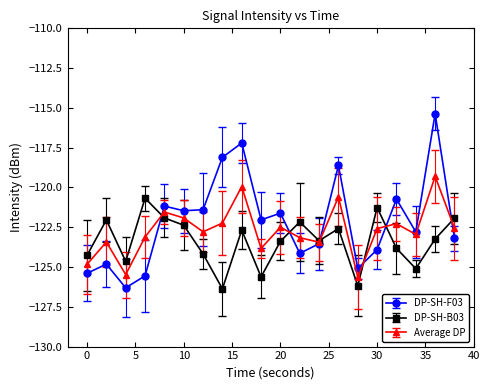

List the series in order of their peak value, lowest first.

DP-SH-B03, Average DP, DP-SH-F03